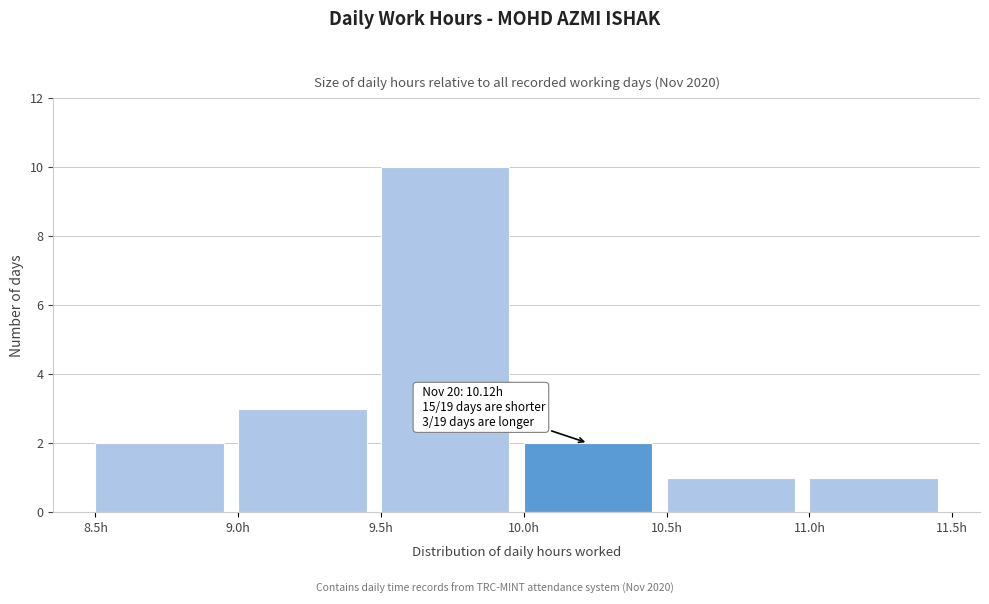

Over which range of the x-axis is the bar tallest?

9.5 to 10.0